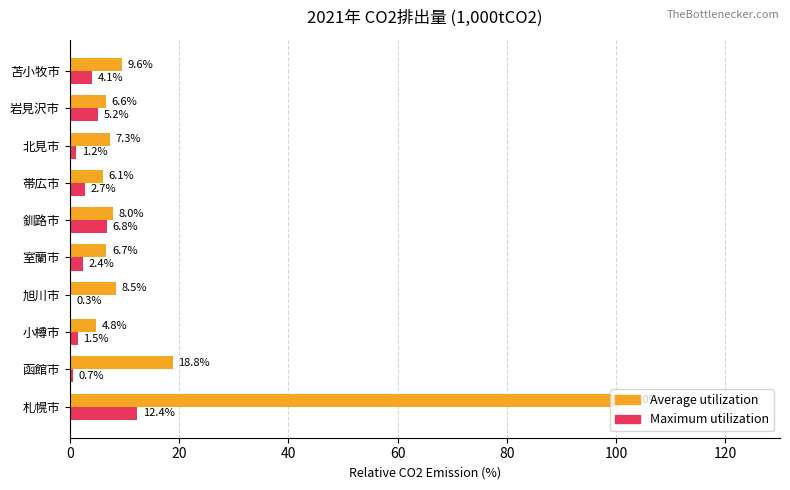

At which category does the chart reach its peak across all series?

札幌市